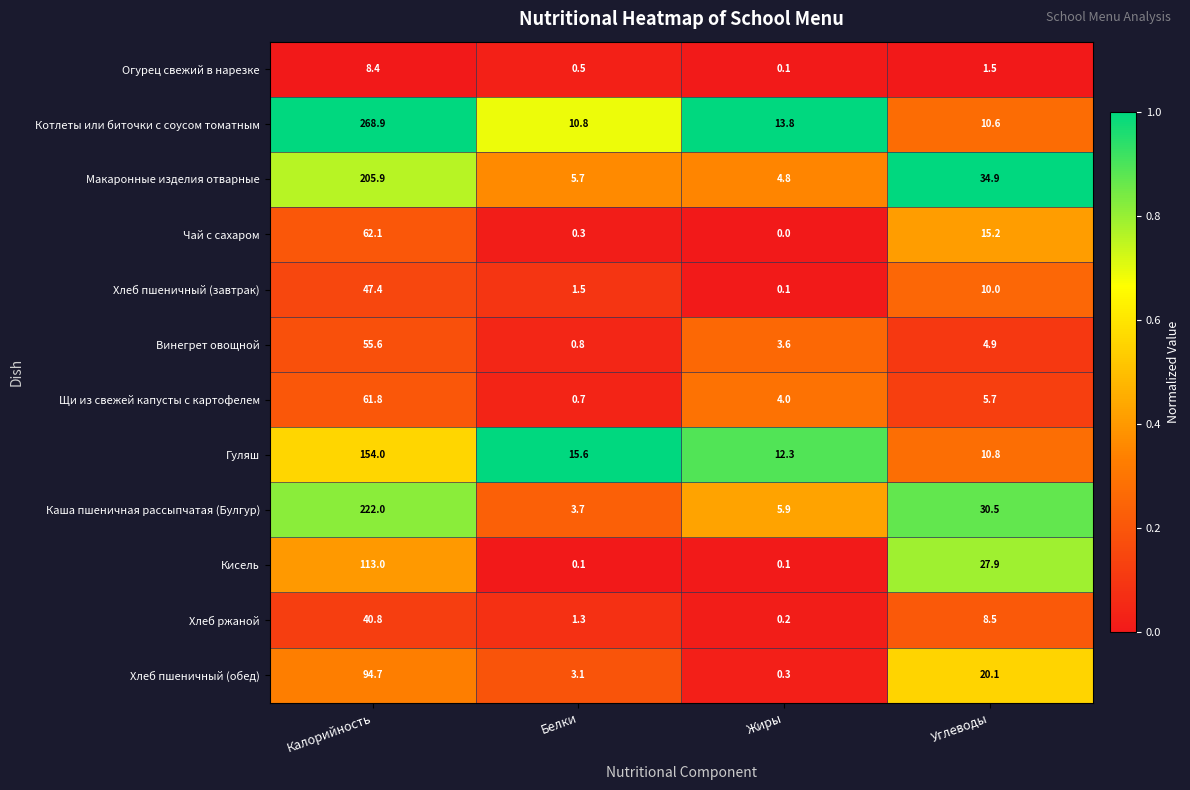

Which series has the largest range (max minus min)?

Котлеты или биточки с соусом томатным